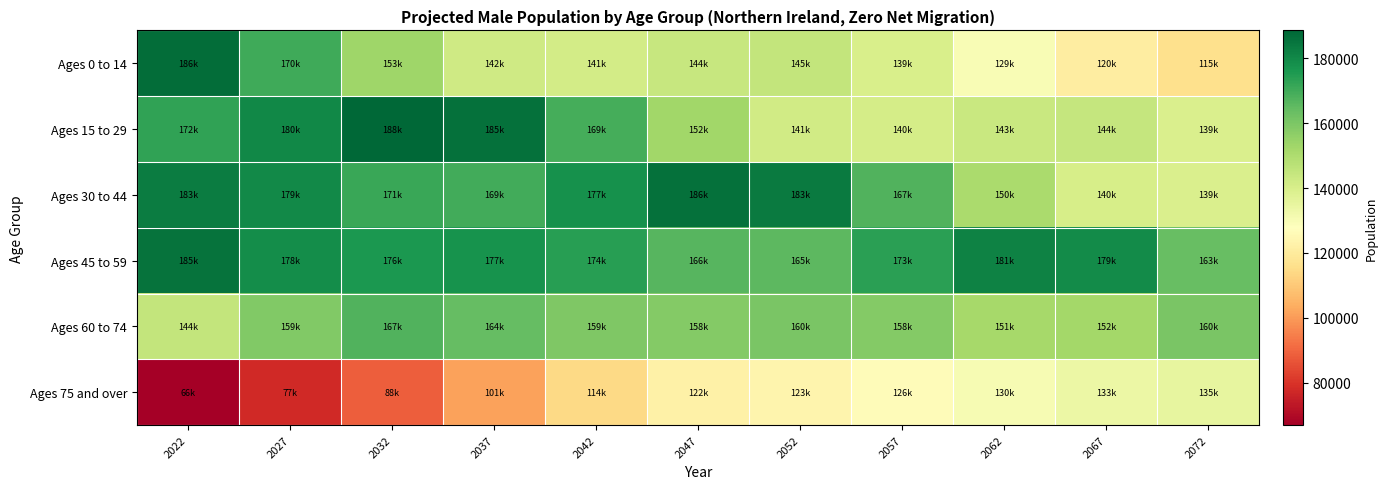

Rank the series at 2027 from lowest to highest value.

Ages 75 and over, Ages 60 to 74, Ages 0 to 14, Ages 45 to 59, Ages 30 to 44, Ages 15 to 29